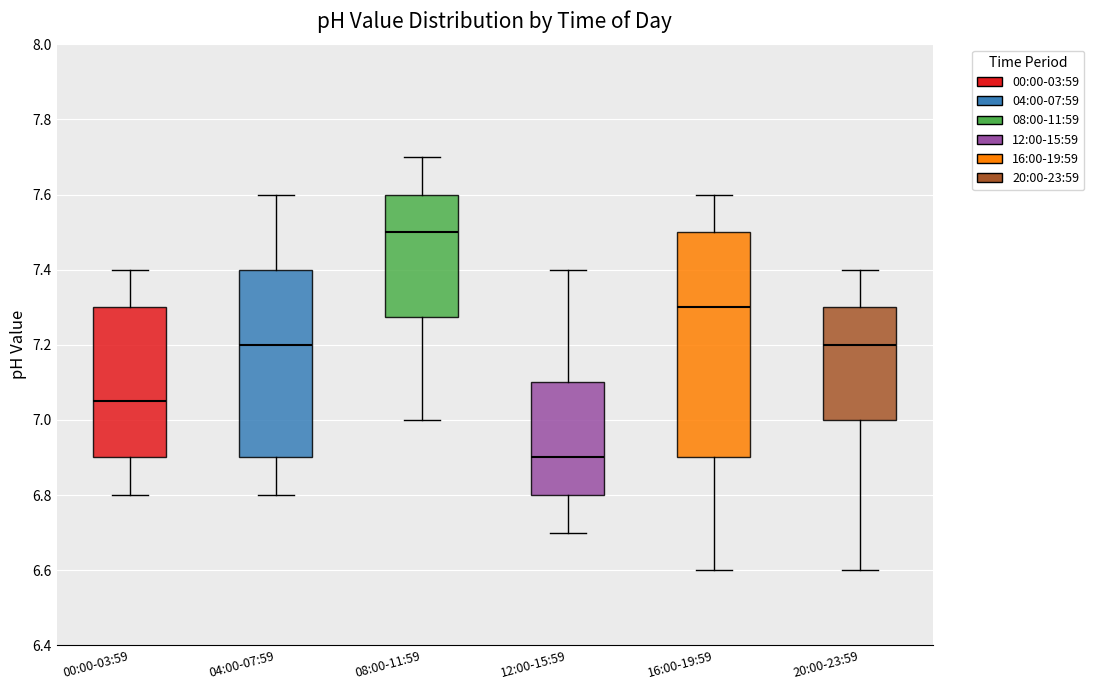

Which box is the tallest, from its lower edge to its upper edge?

16:00-19:59